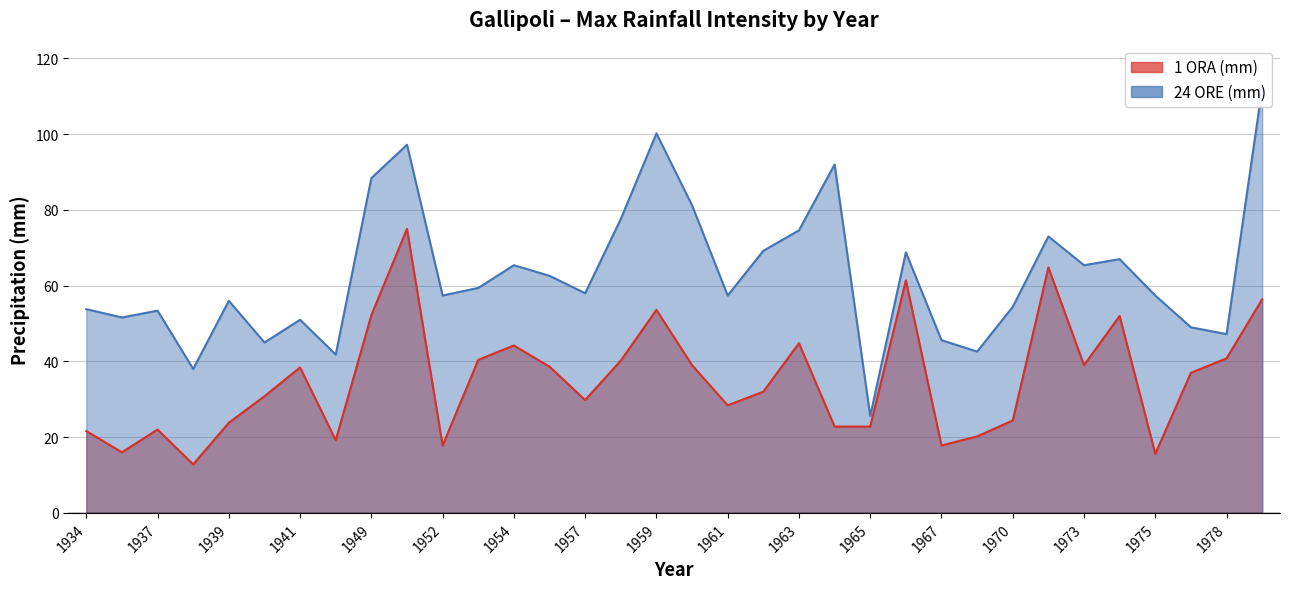

True or false: 24 ORE (mm) has more than 1 interior local peaks.

True